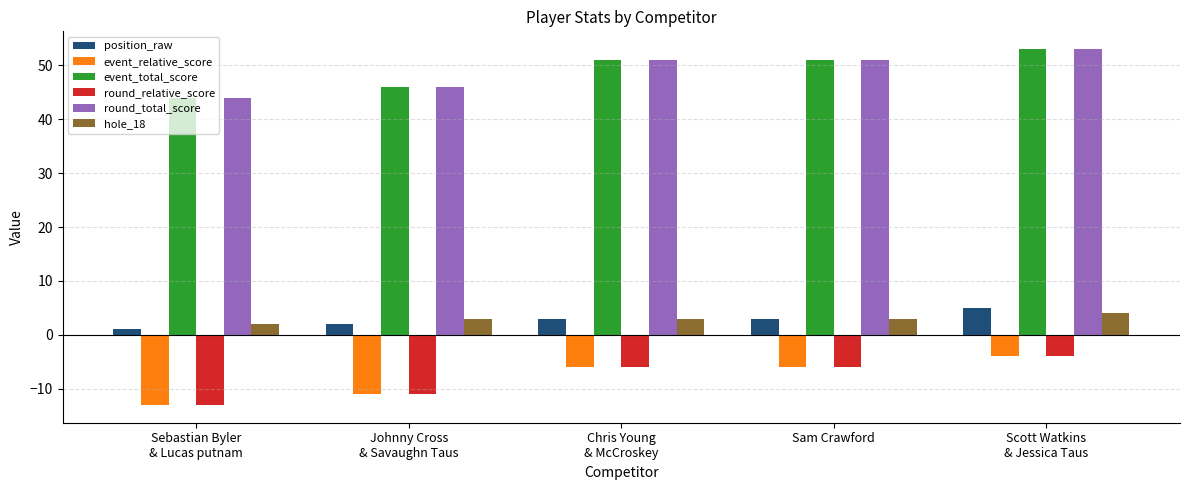

Does the chart contain any negative values?

Yes